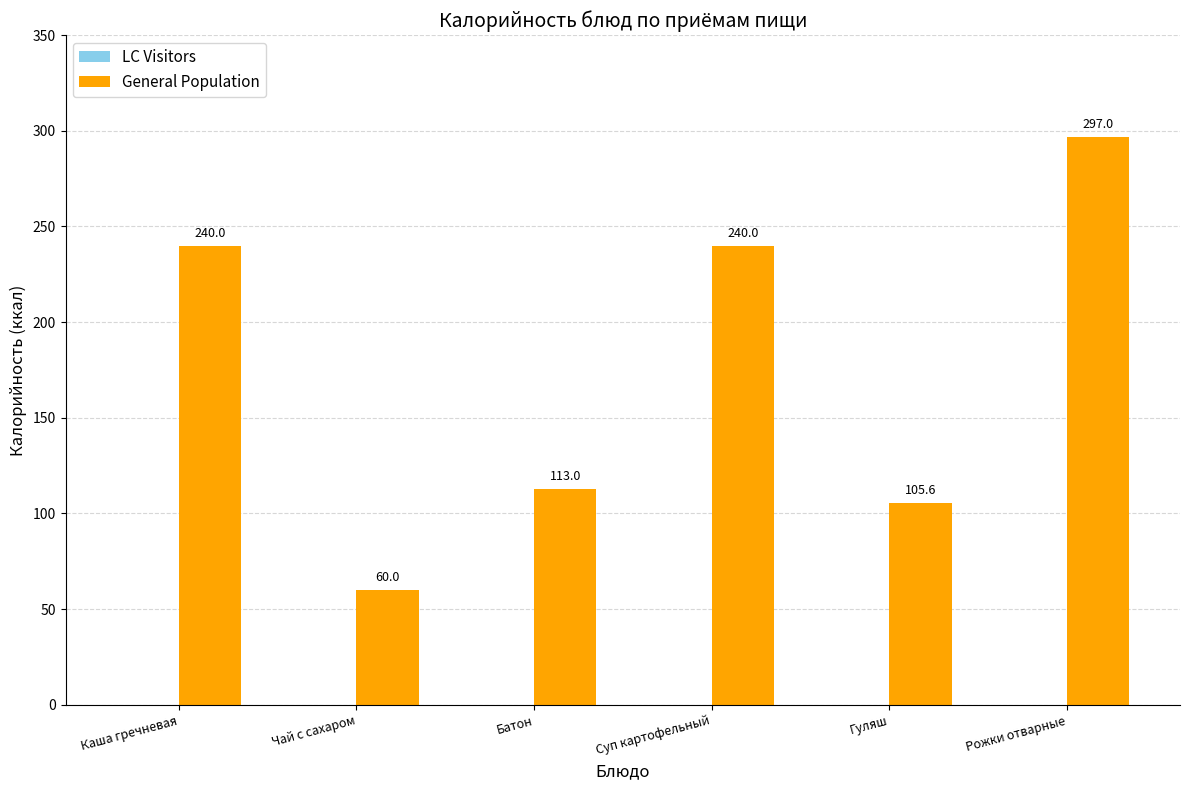

How many bars are there in total?

6